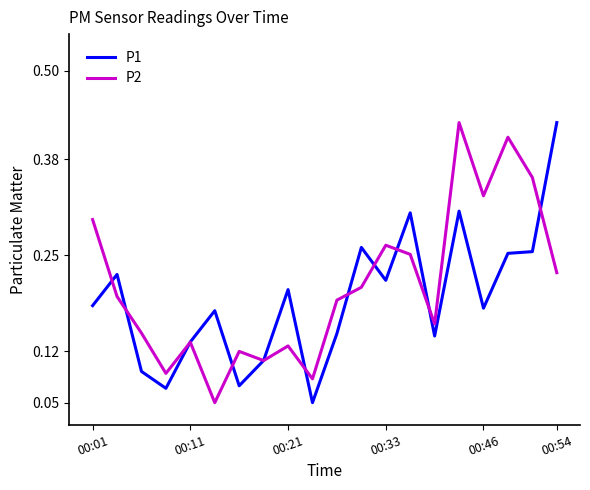

True or false: P1 has a value of 0.3 at 00:01.

False